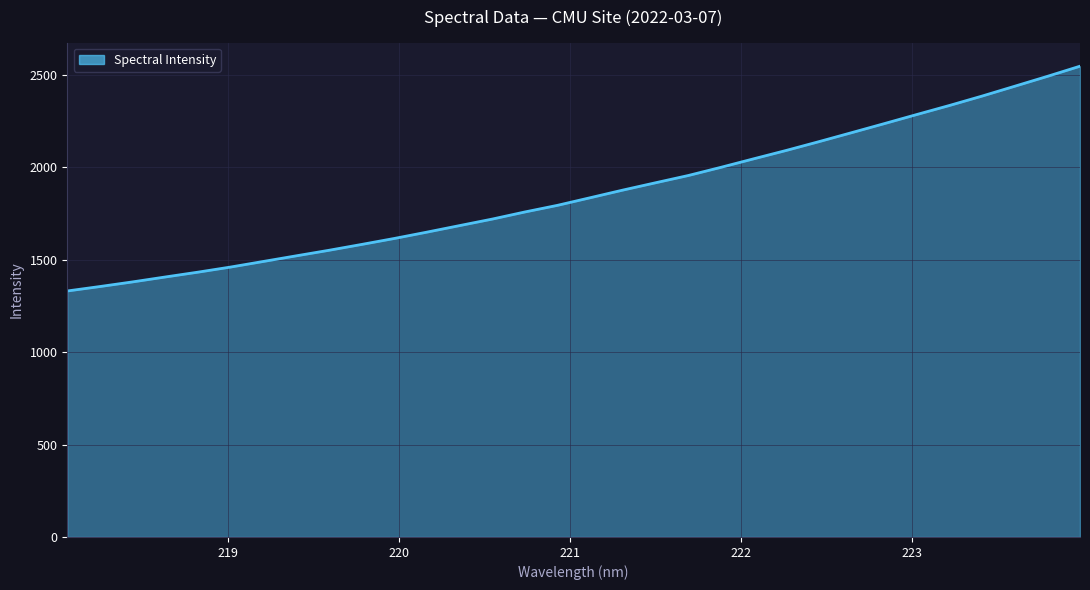

What is the smallest value displayed?

1330.7